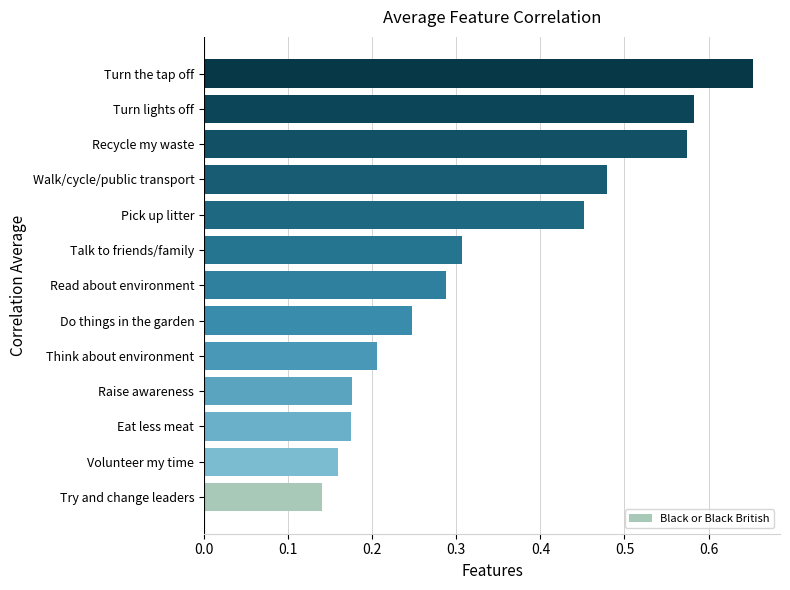

Which label corresponds to the largest value in the chart?

Turn the tap off